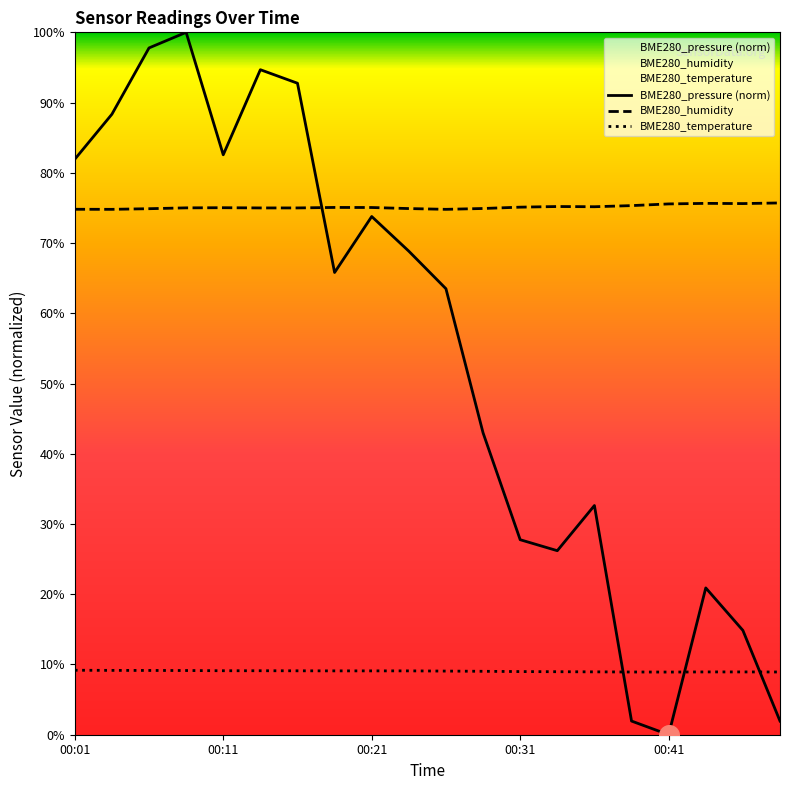

Which series has the largest range (max minus min)?

BME280_pressure (norm)